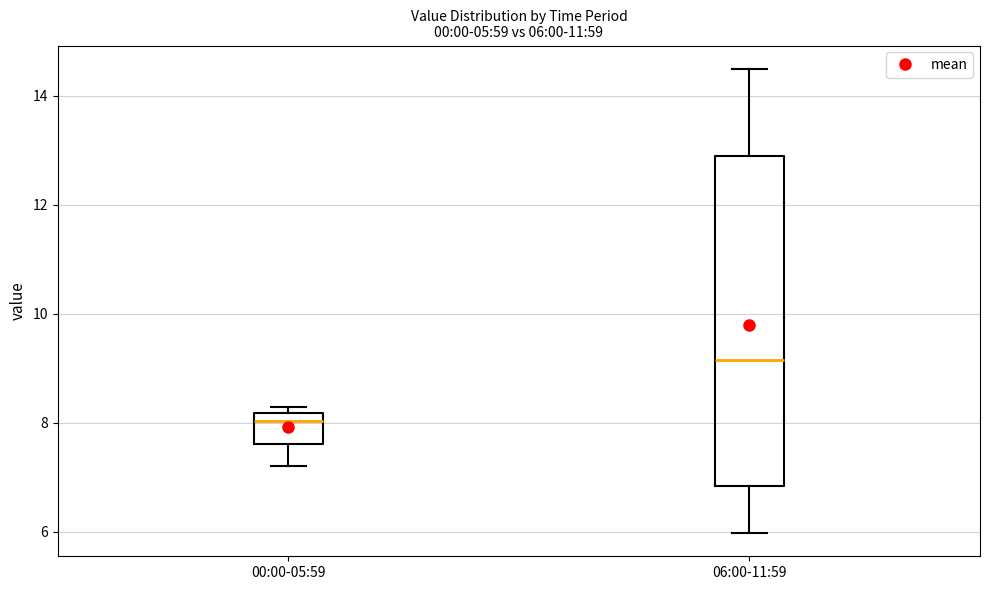

Which box has the highest median line?

06:00-11:59